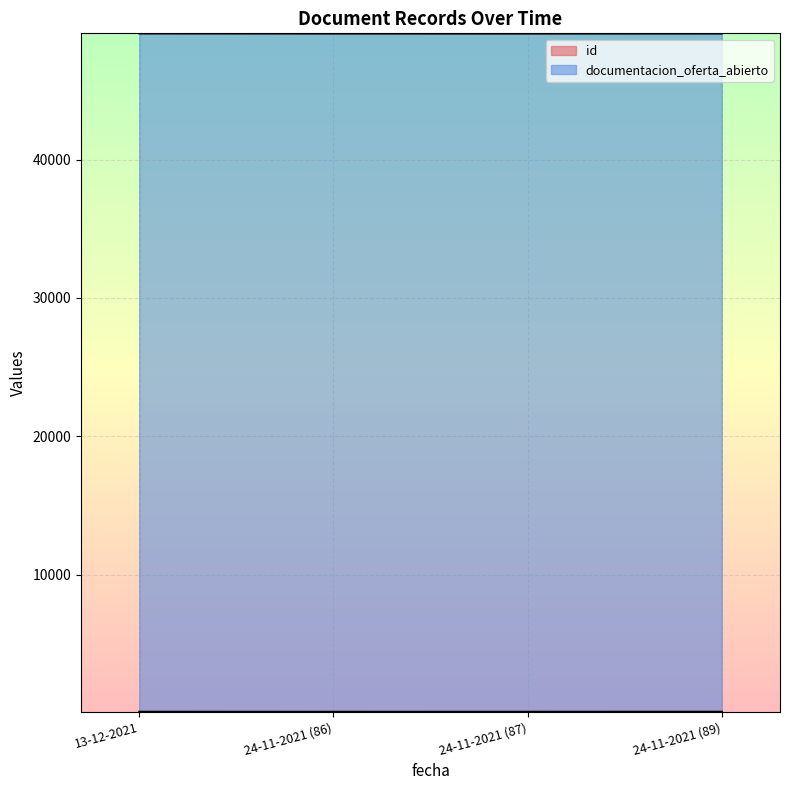

How many lines are shown in the chart?

2